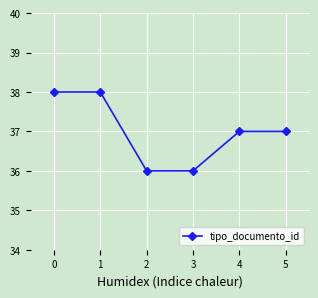

Is it true that the value at 1 is 38?

True